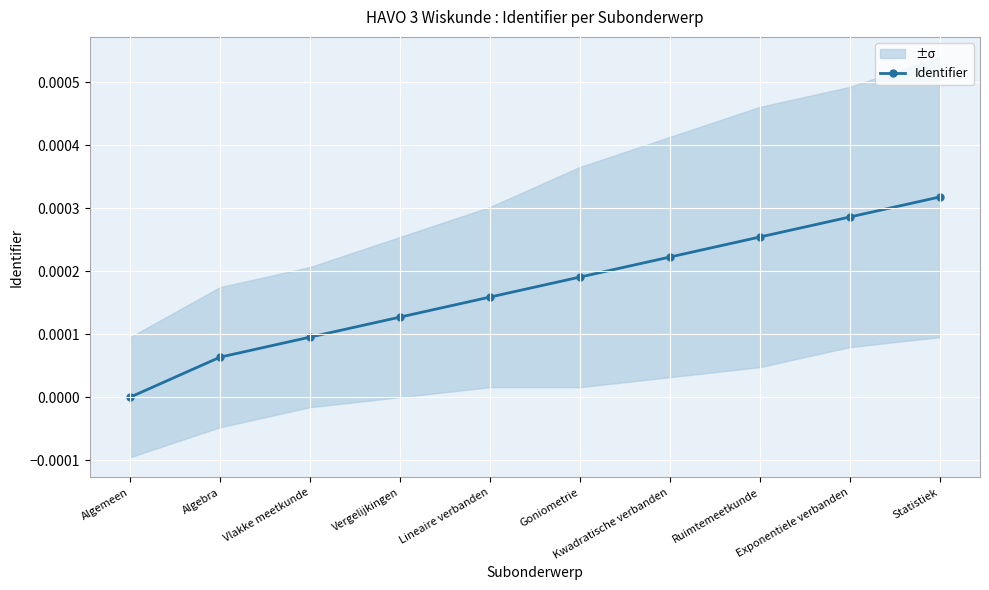

True or false: Identifier has more than 0 interior local peaks.

False